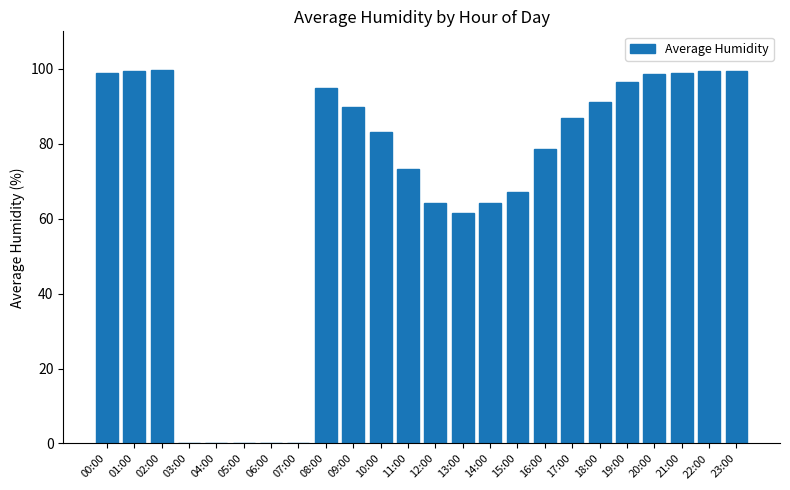

Is it true that the value at 15:00 is 67.0?

True